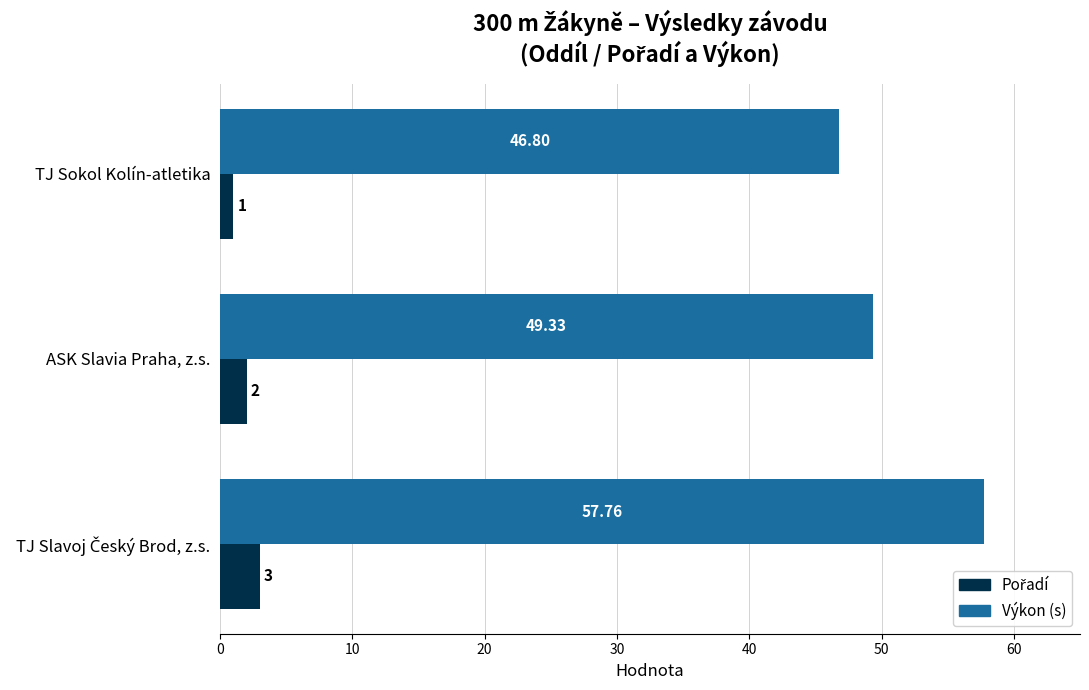

Which series has the largest total across all categories?

Výkon (s)